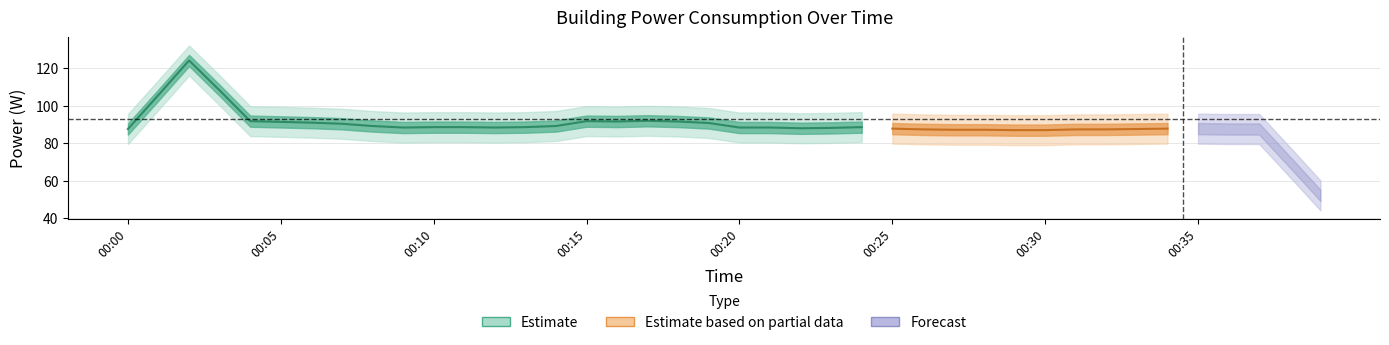

At which category does the data reach its first local valley?

00:10